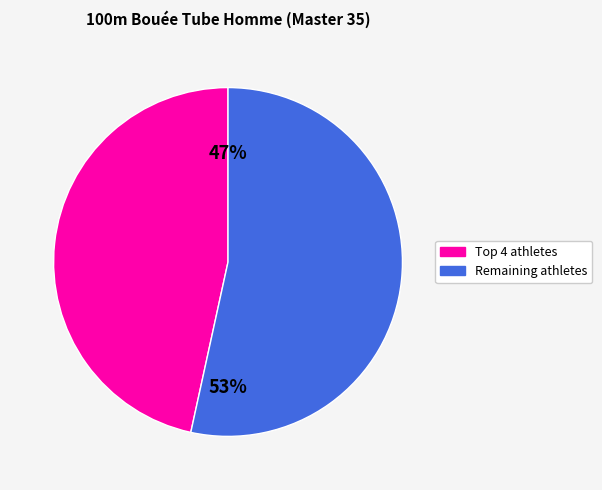

How many slices are in this pie chart?

2